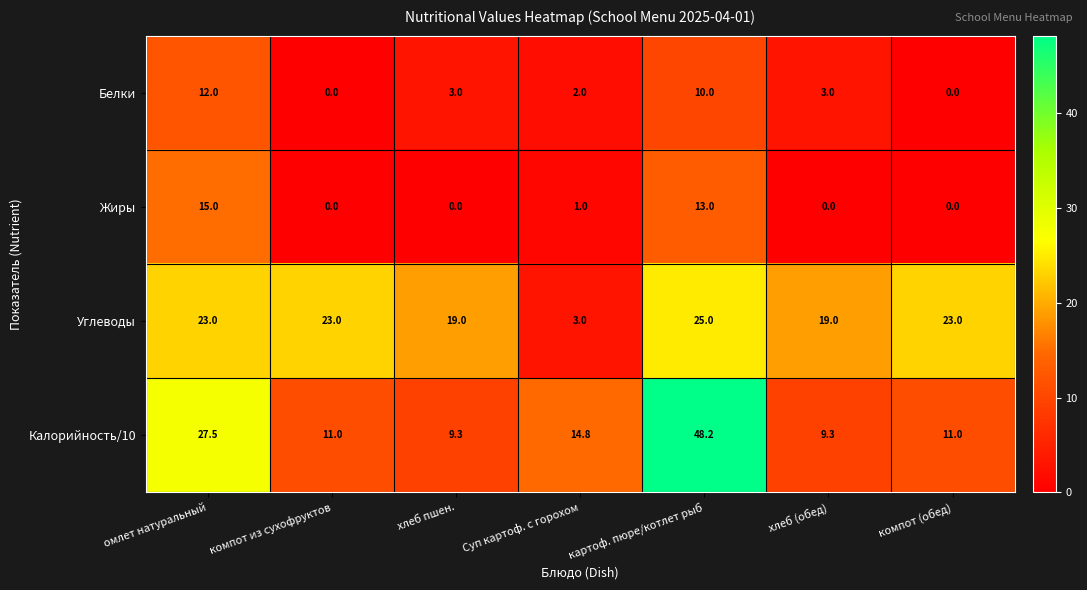

Where is Калорийность/10 nearest to the value 28?

омлет натуральный